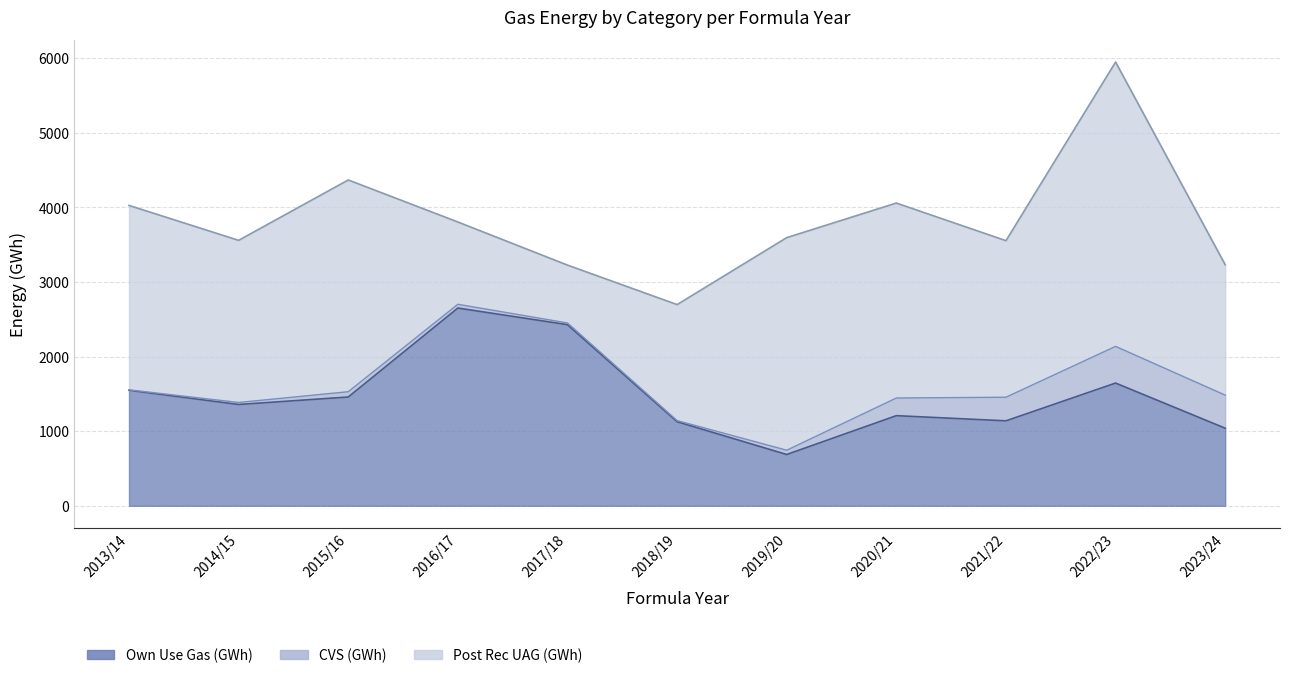

Where is the first local minimum for CVS (GWh)?

2018/19